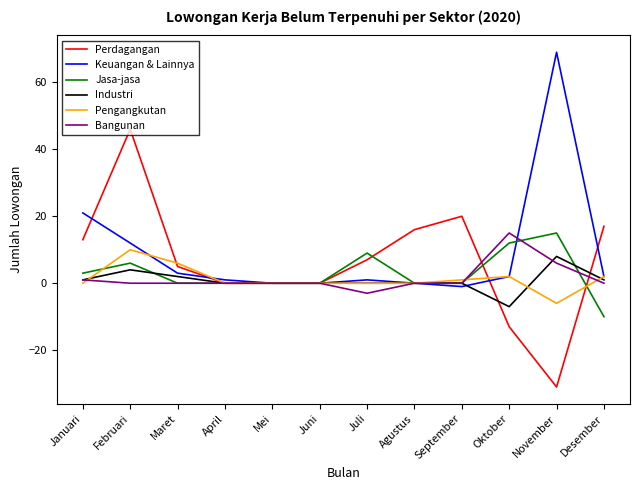

Between Juli and November, which series saw the biggest shift?

Keuangan & Lainnya